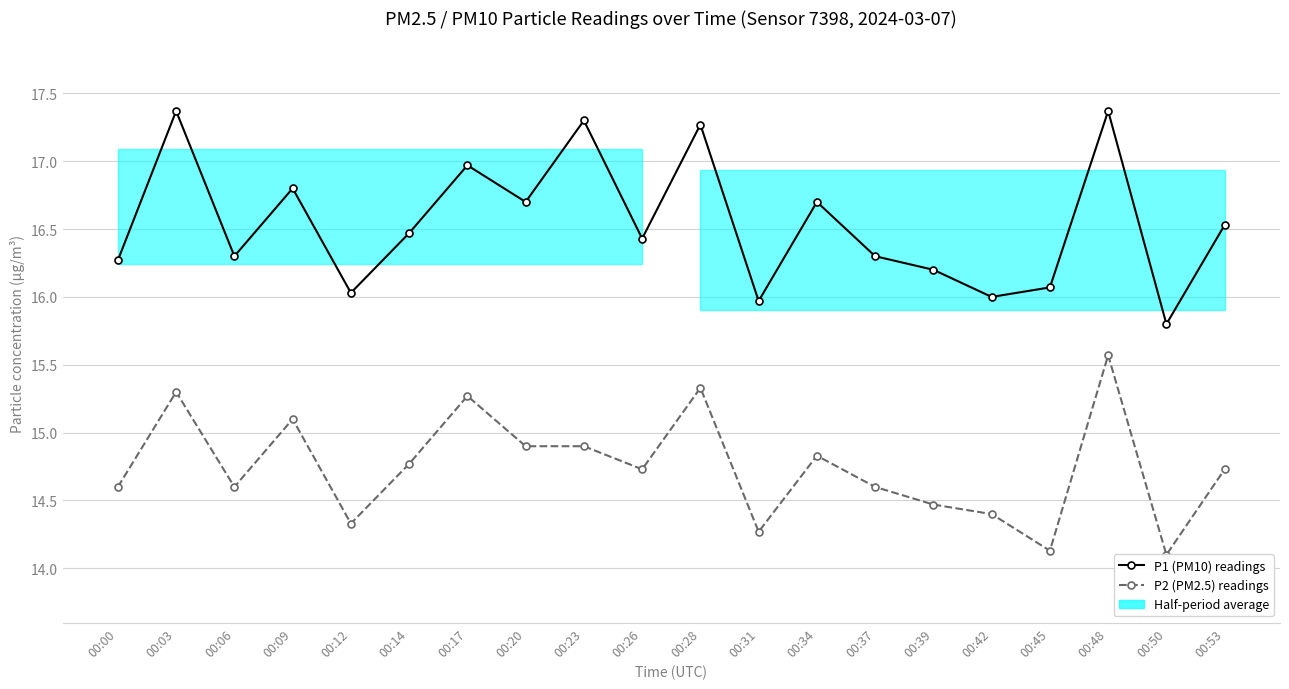

True or false: P1 (PM10) readings has more than 1 interior local peaks.

True